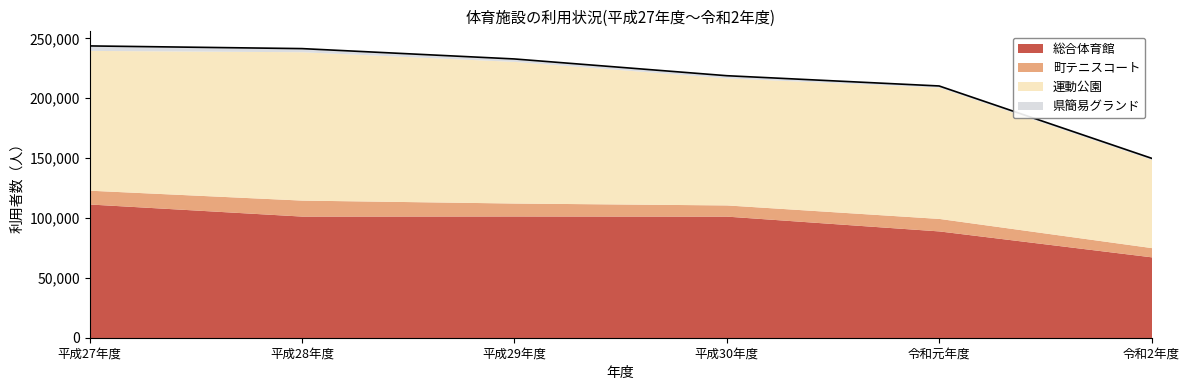

What are all the series names shown in the legend?

総合体育館, 町テニスコート, 運動公園, 県簡易グランド